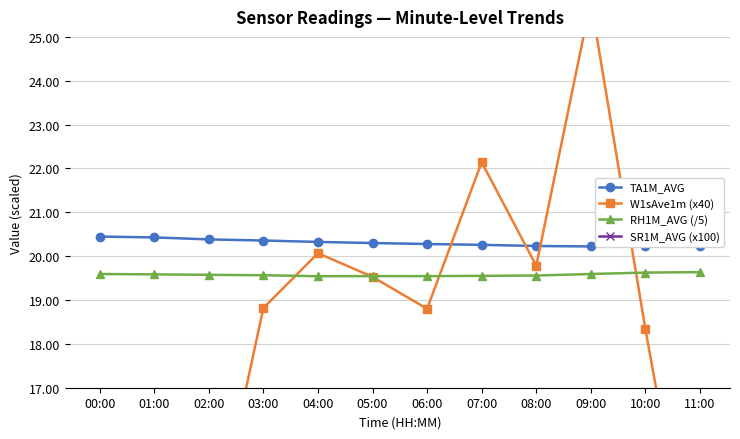

What are all the series names shown in the legend?

TA1M_AVG, W1sAve1m (x40), RH1M_AVG (/5), SR1M_AVG (x100)